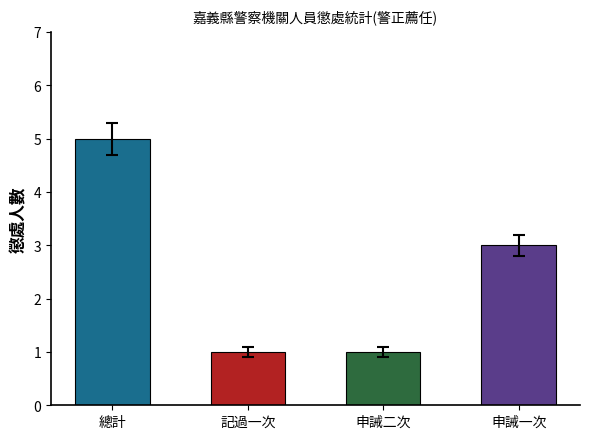

What is the minimum value shown in the chart?

1